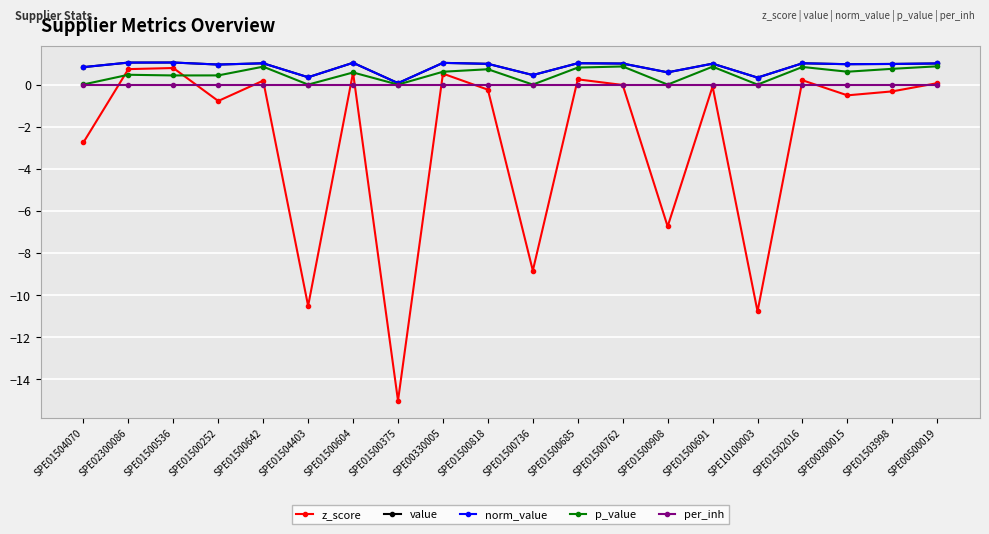

Is this an area chart (filled region under the line)?

No